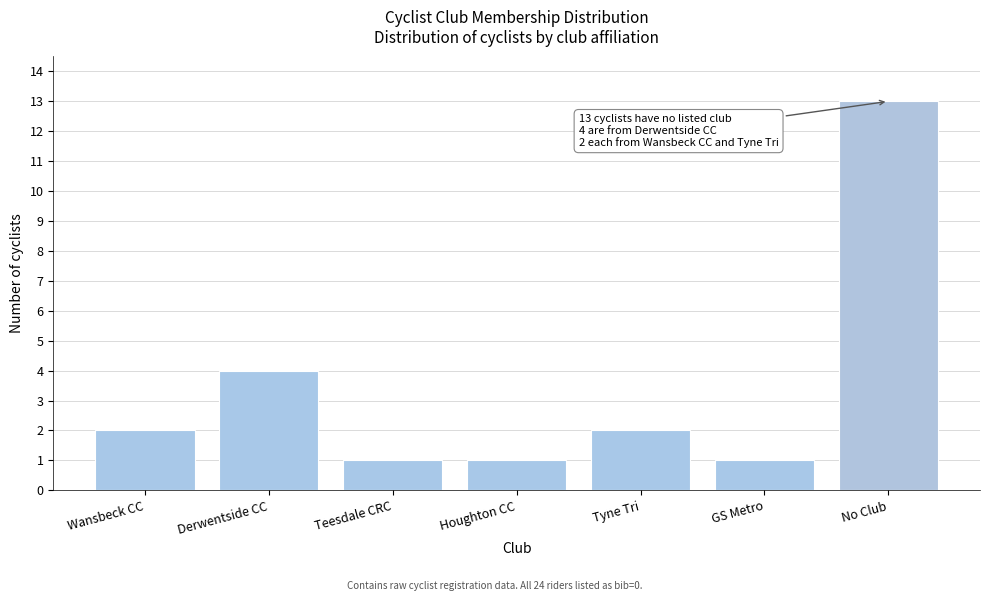

Reading left to right, extract all data points from this chart.

2	4	1	1	2	1	13